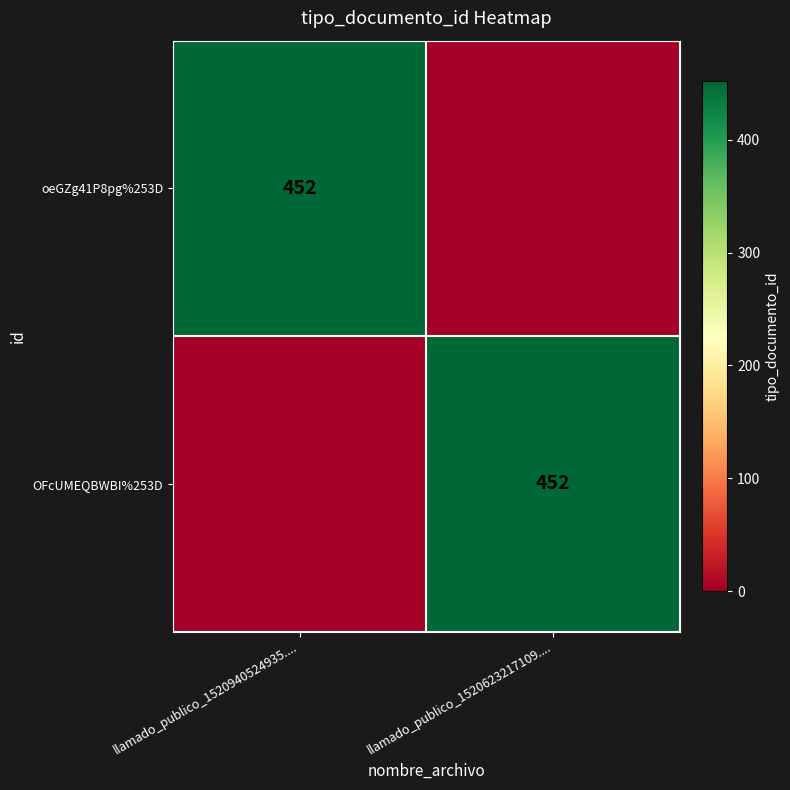

Is it true that OFcUMEQBWBI%253D equals 452 at llamado_publico_1520623217109....?

True